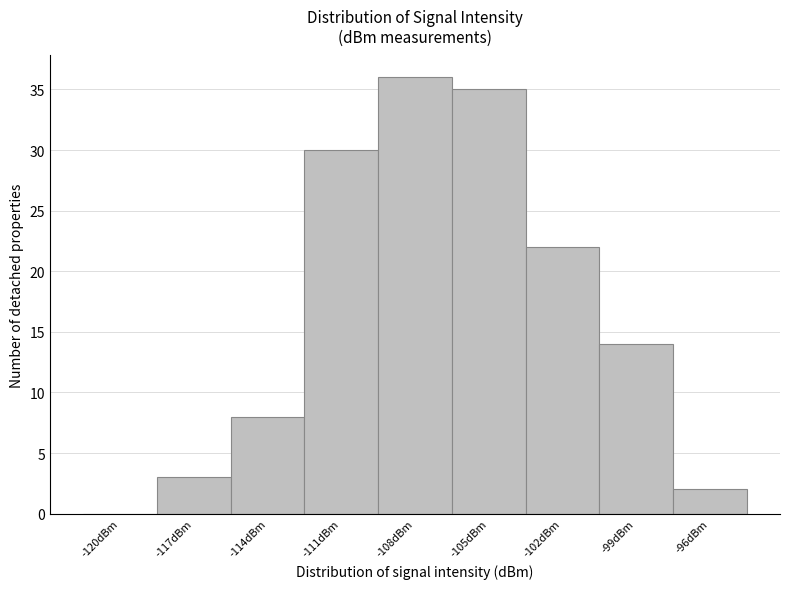

Reading left to right, extract all data points from this chart.

-120dBm=0	-117dBm=3	-114dBm=8	-111dBm=30	-108dBm=36	-105dBm=35	-102dBm=22	-99dBm=14	-96dBm=2